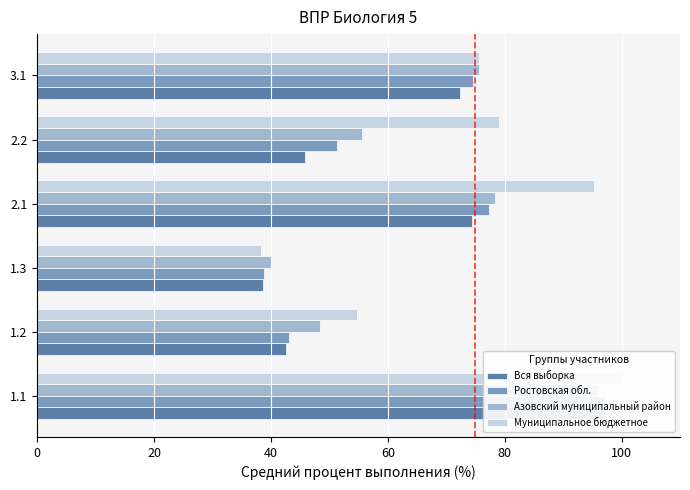

Rank the series by their average value, from lowest to highest.

Вся выборка, Ростовская обл., Азовский муниципальный район, Муниципальное бюджетное